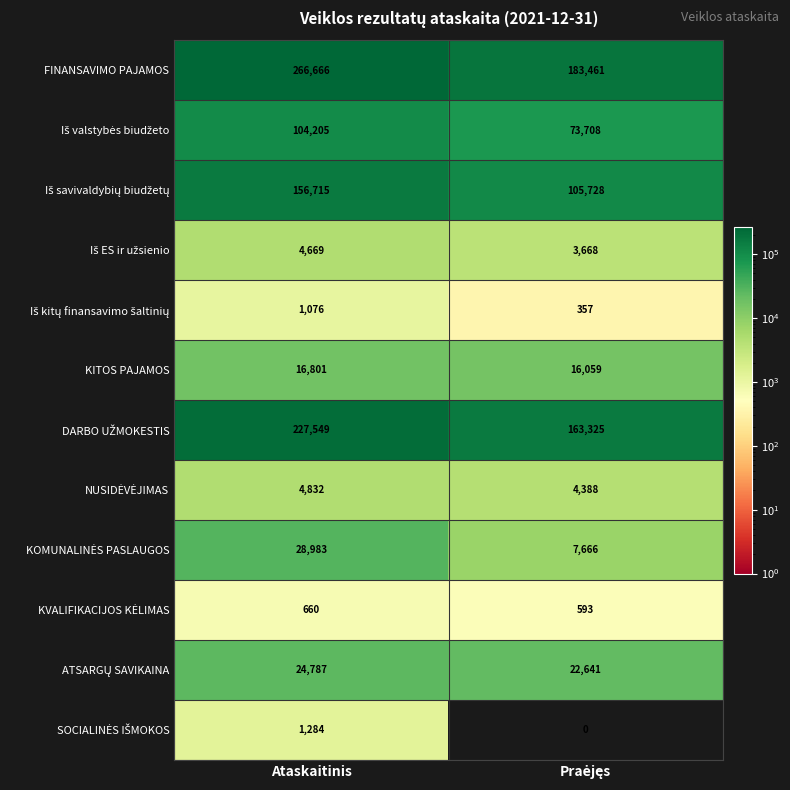

At which category is the sum across all series the highest?

Ataskaitinis